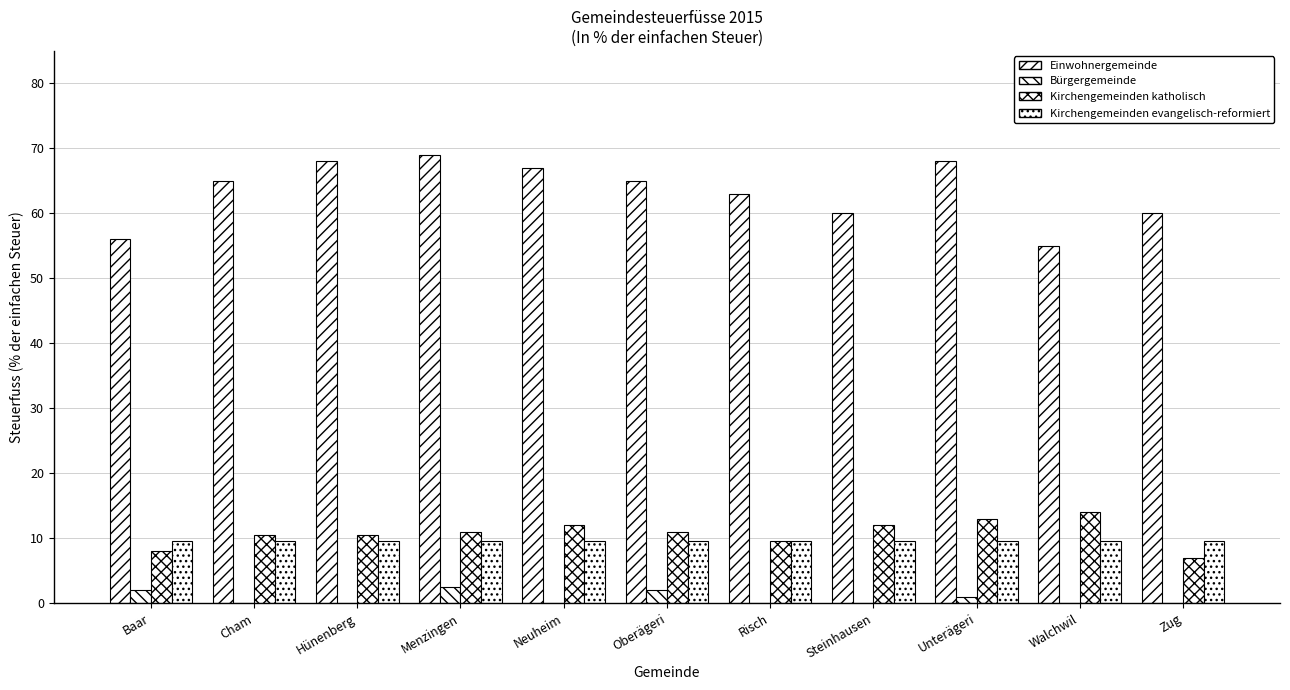

Count the number of categories in the chart.

11